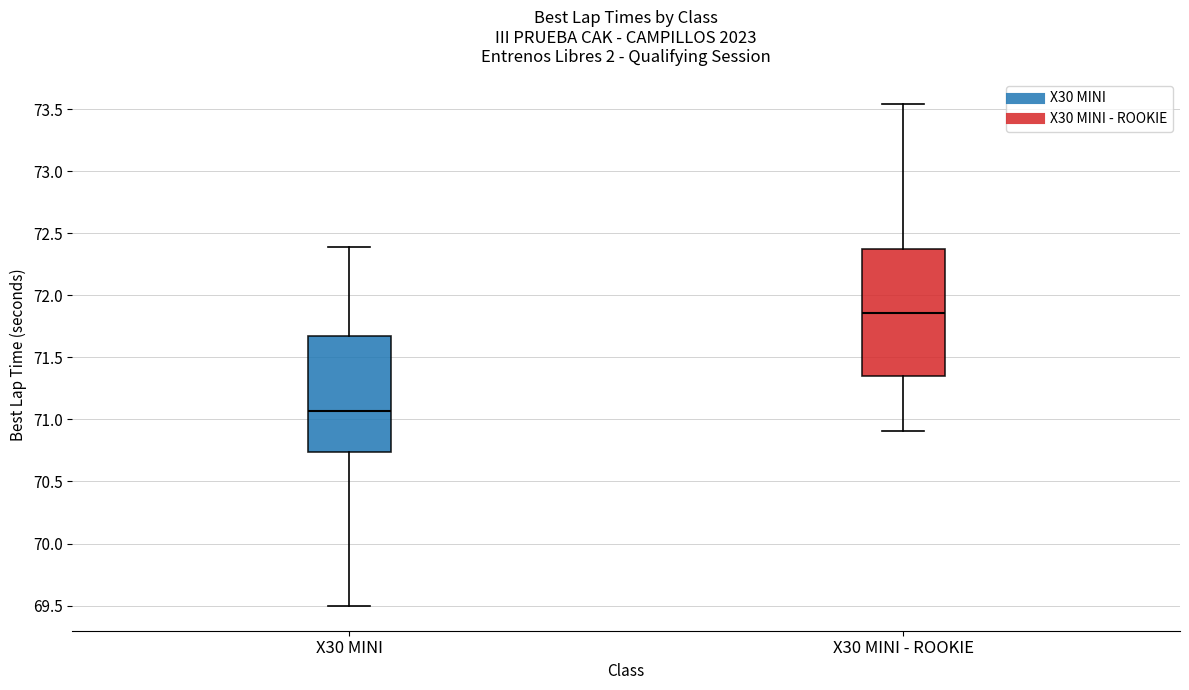

Comparing the boxes themselves (not the whiskers), which one is the tallest?

X30 MINI - ROOKIE